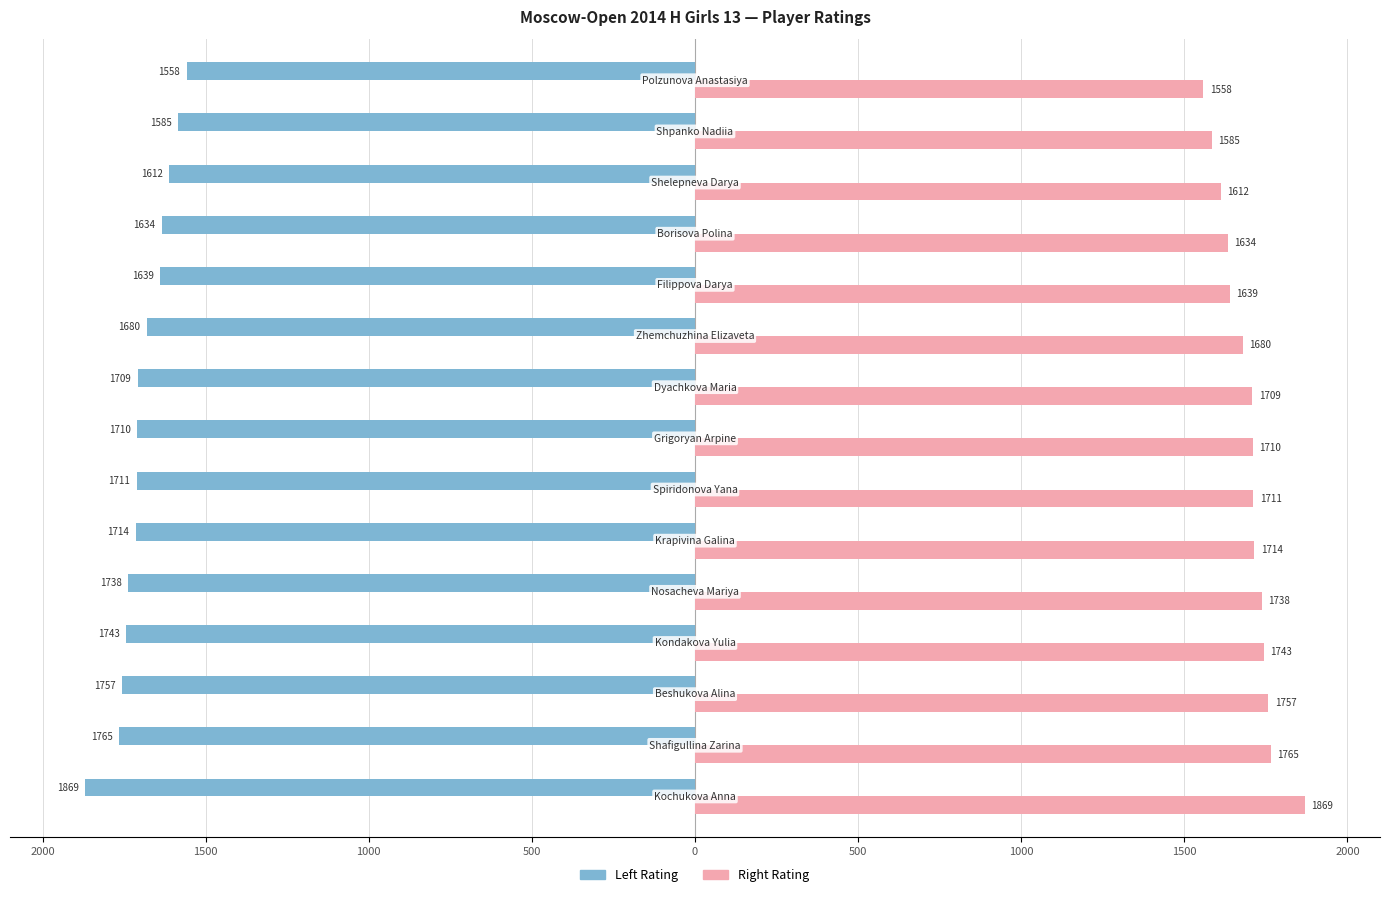

What are all the series names shown in the legend?

Left Rating, Right Rating